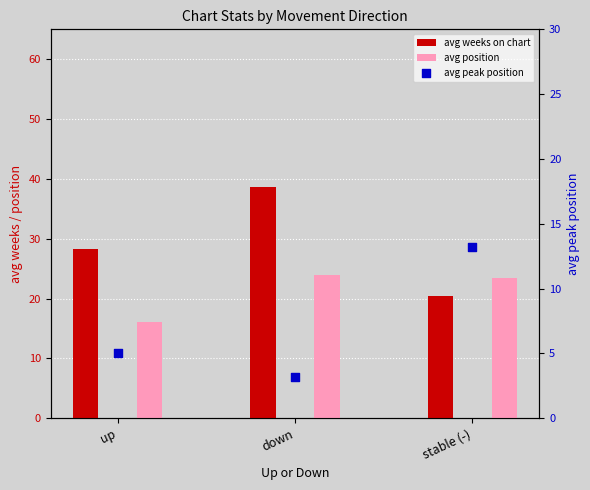

Which series contains the lowest Y value?

avg peak position